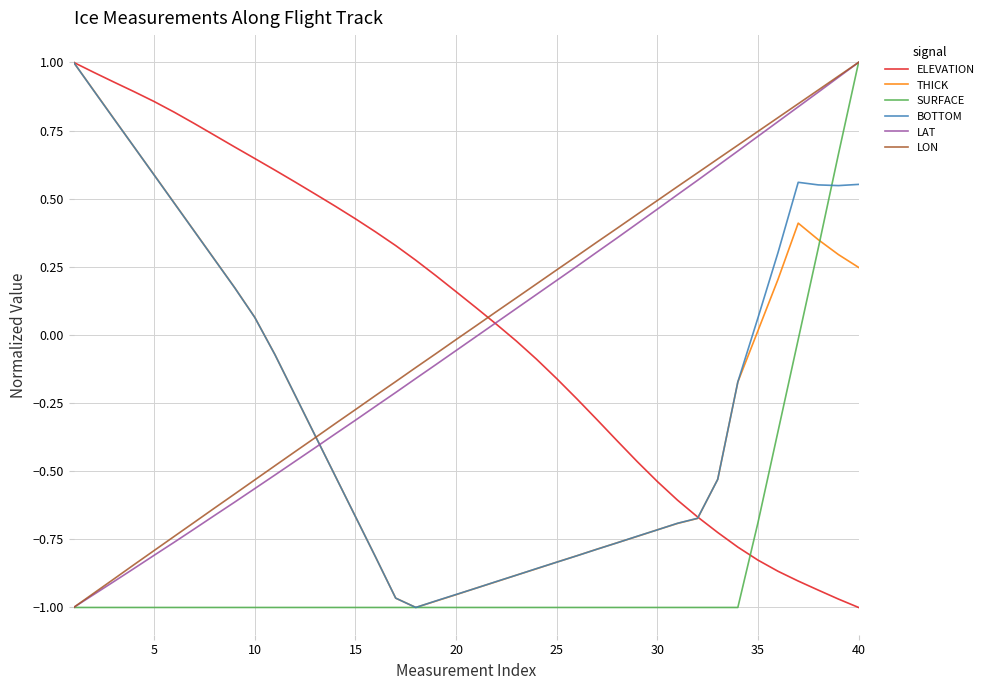

Is it true that THICK equals -1.6 at 20?

False